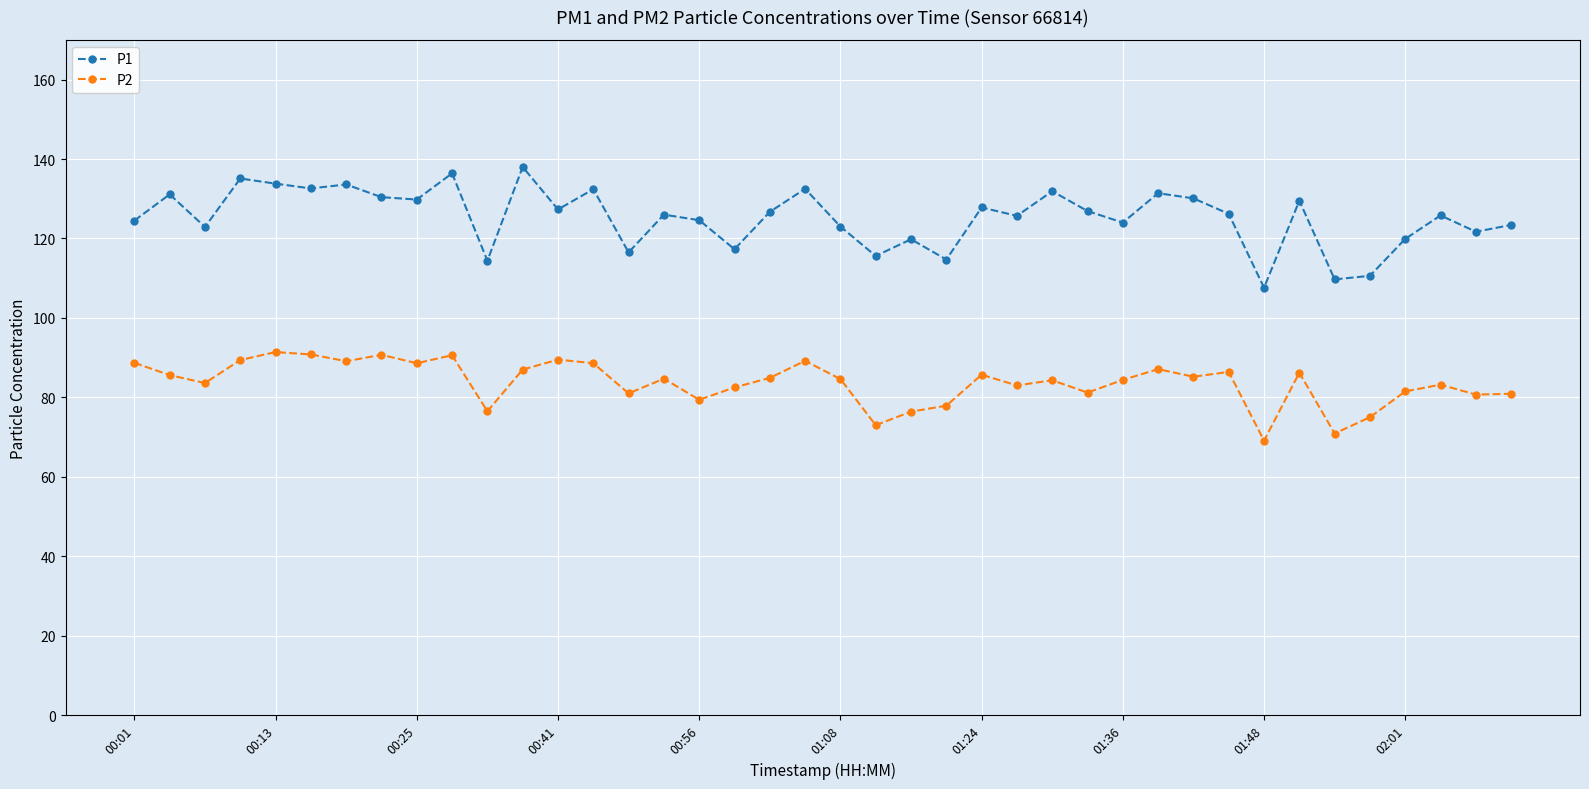

Which series has the widest spread of values?

P1